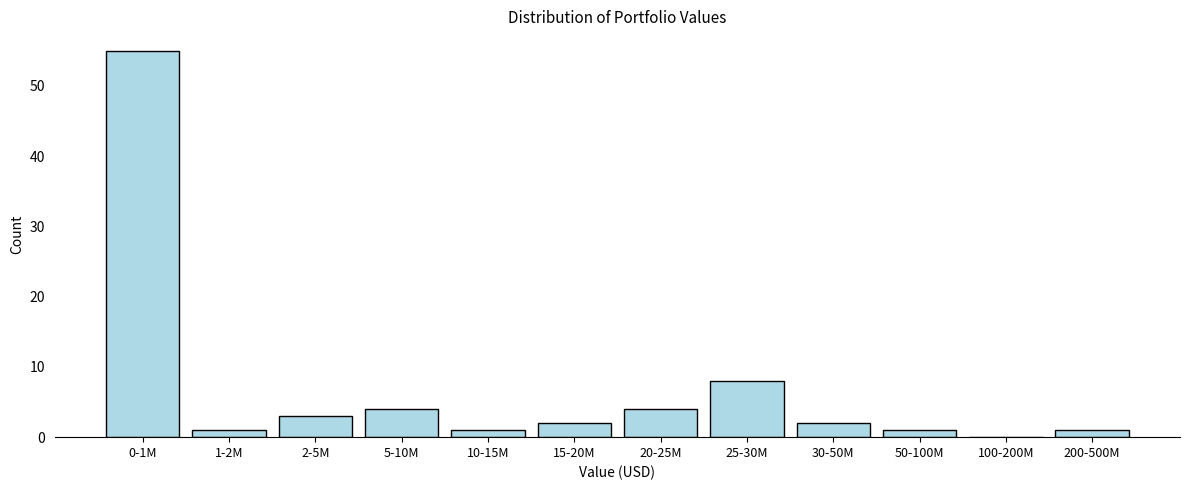

Reading left to right, list all the values displayed in this chart.

0-1M=55	1-2M=1	2-5M=3	5-10M=4	10-15M=1	15-20M=2	20-25M=4	25-30M=8	30-50M=2	50-100M=1	100-200M=0	200-500M=1